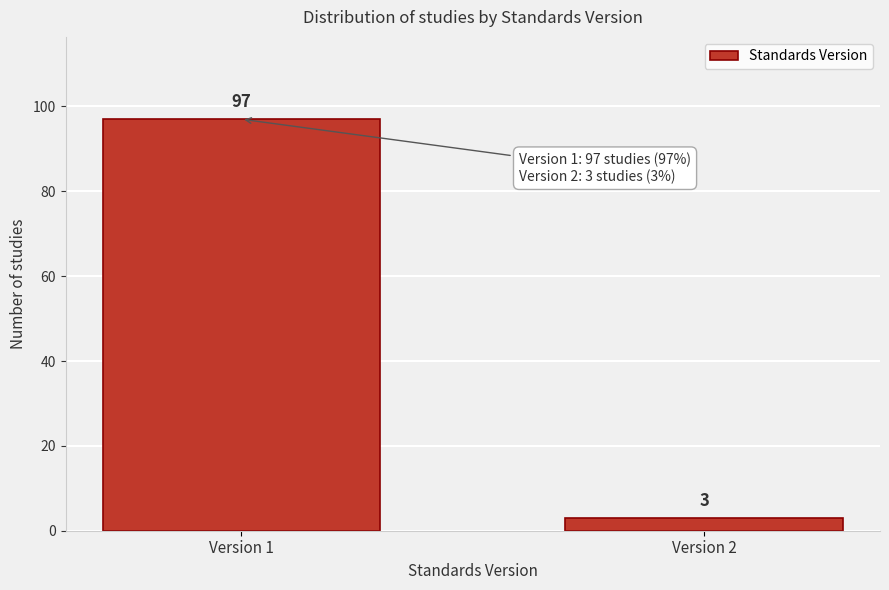

Reading left to right, list all the values displayed in this chart.

97	3